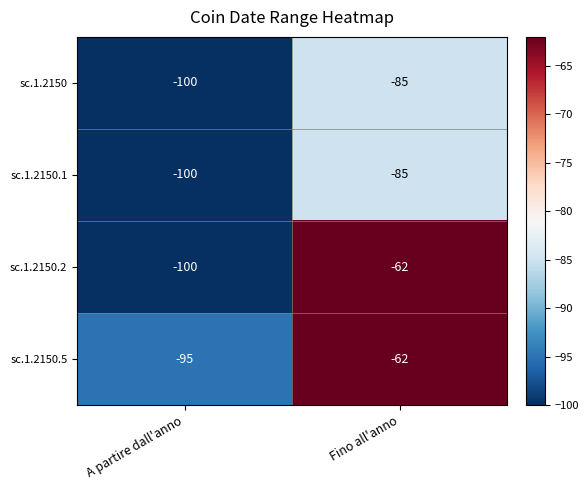

What value does the sc.1.2150 series have at Fino all'anno, to the nearest 5?

-85